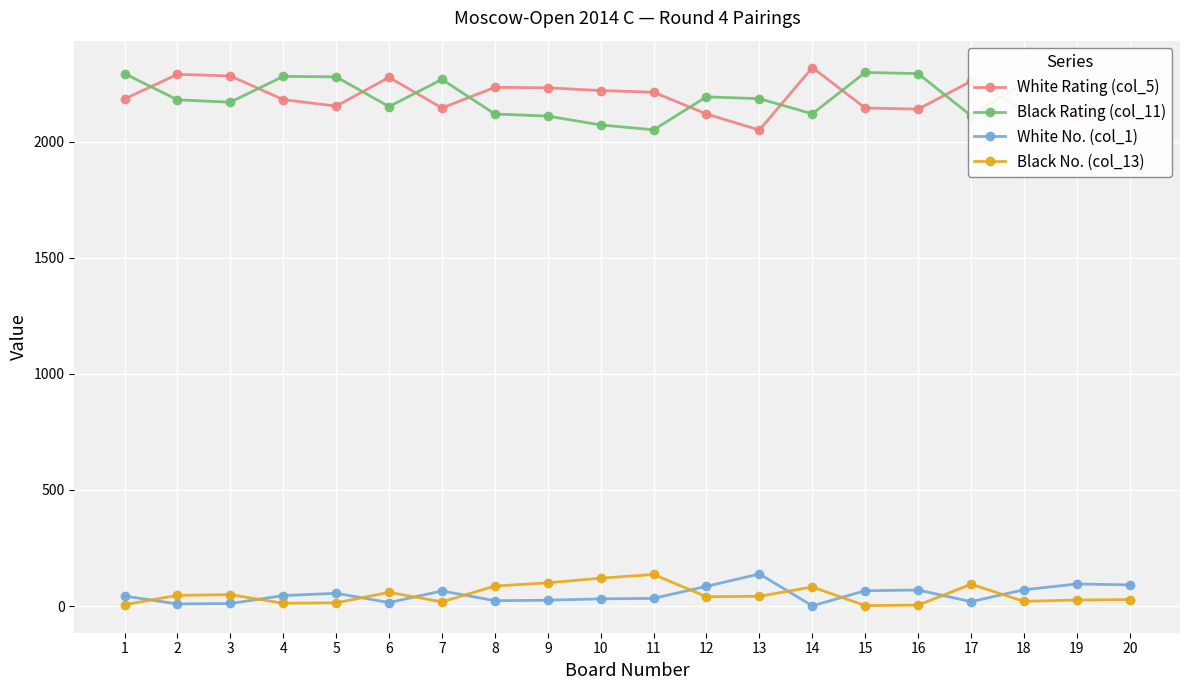

How many data points in Black No. (col_13) are less than 42?

10